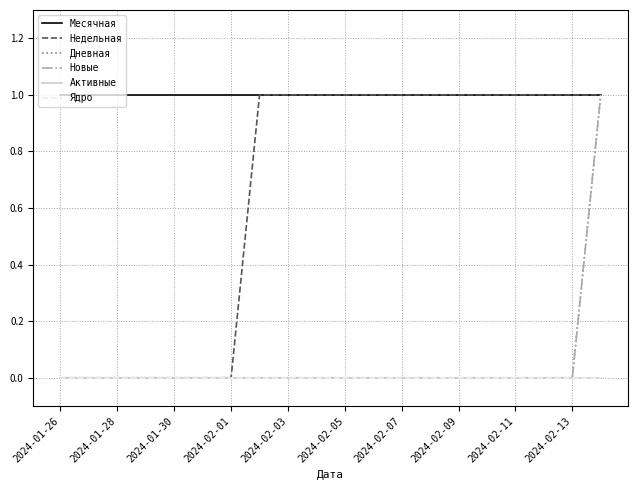

What is the difference between the maximum and minimum values in the Дневная series?

1